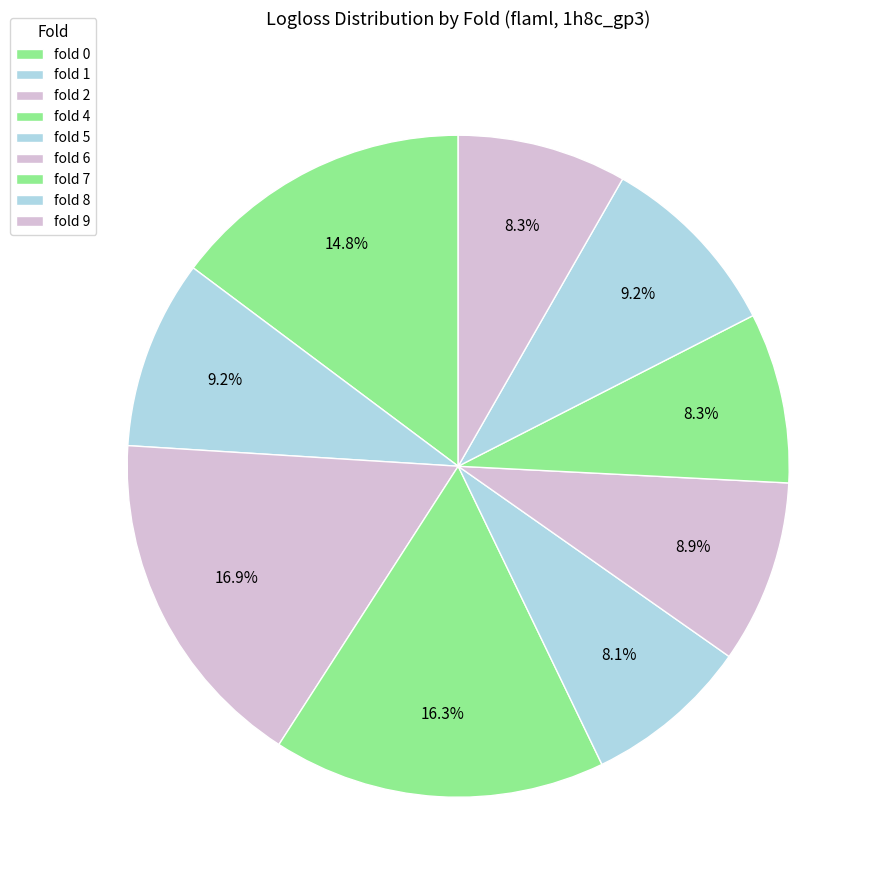

Do fold 0 and fold 6 together represent more than half of the pie?

No